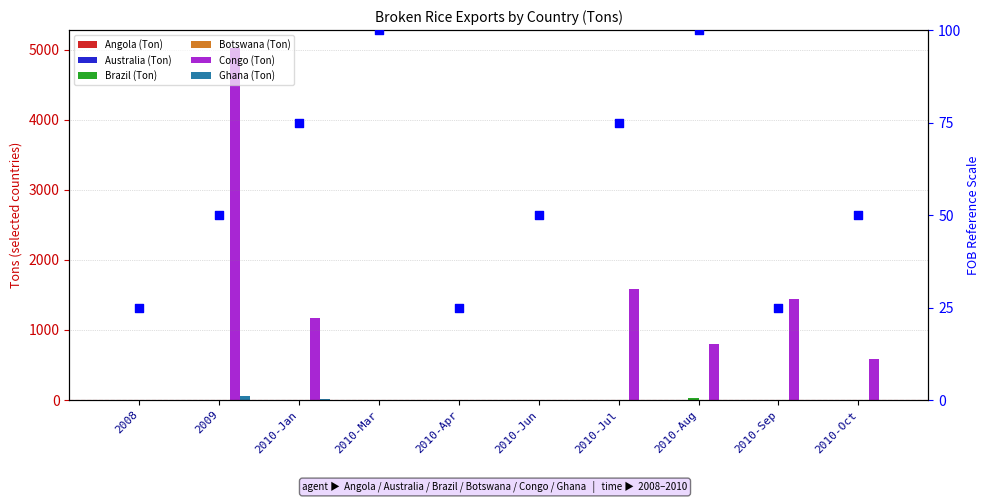

What is the total value across all series at 2010-Jan?

1182.6